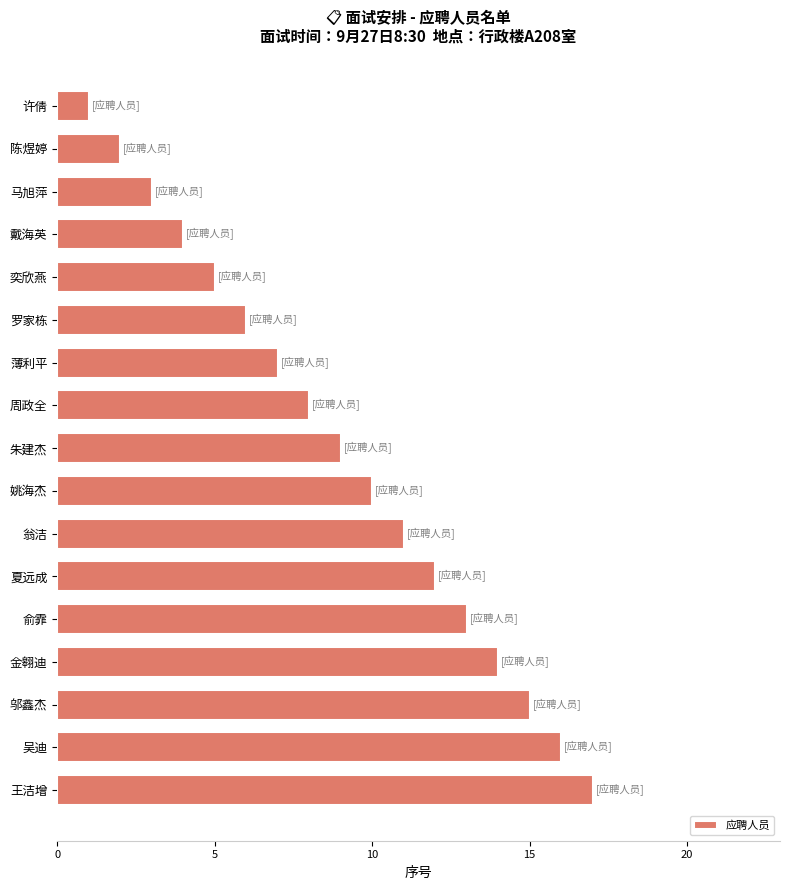

Where is the data nearest to the value 9?

朱建杰